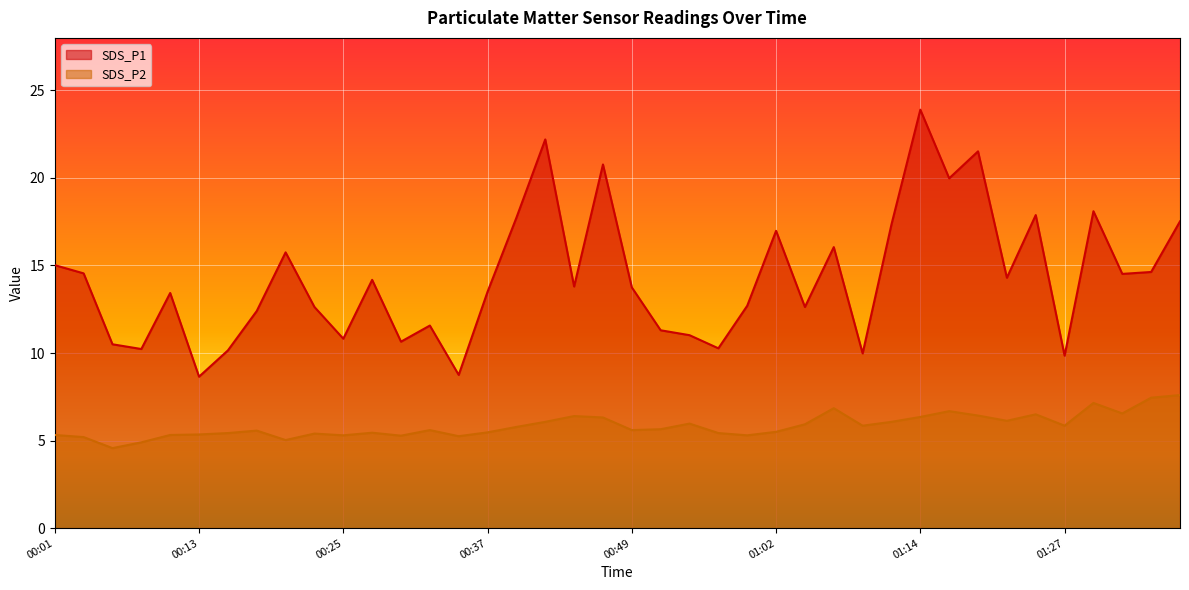

What is the sum of all SDS_P2 values?

233.8